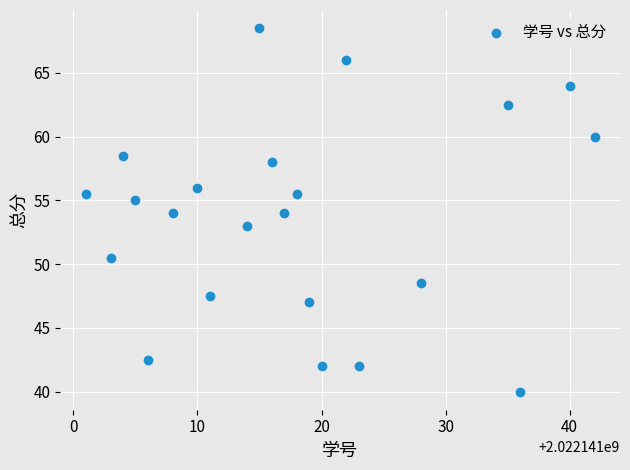

What is the range of Y values (max minus min)?

28.5